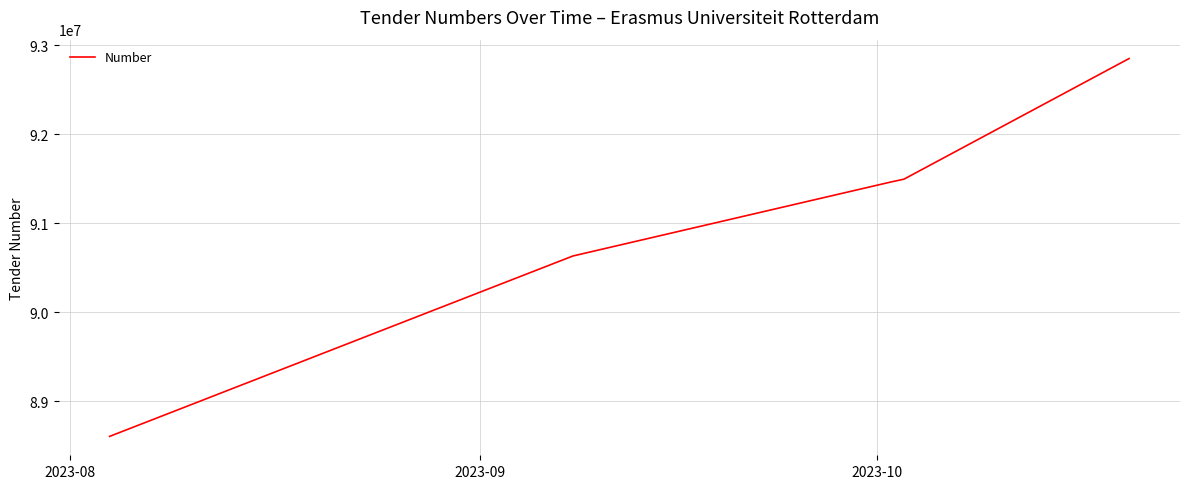

What is the minimum value shown in the chart?

88607340